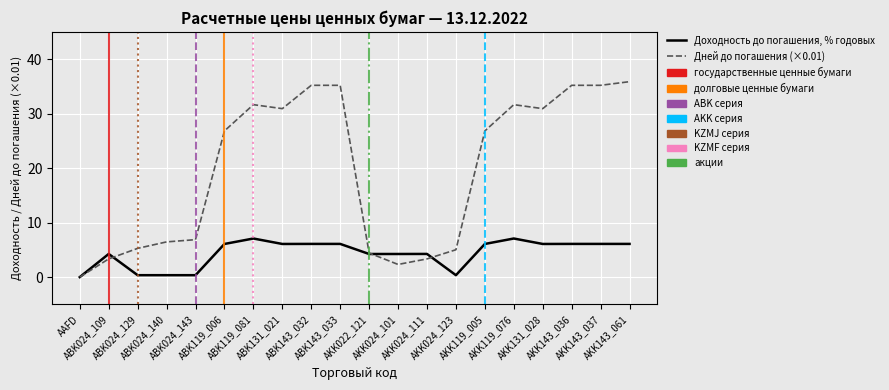

The Доходность до погашения, % годовых series shows 6.1 at AKK131_028. True or false?

True